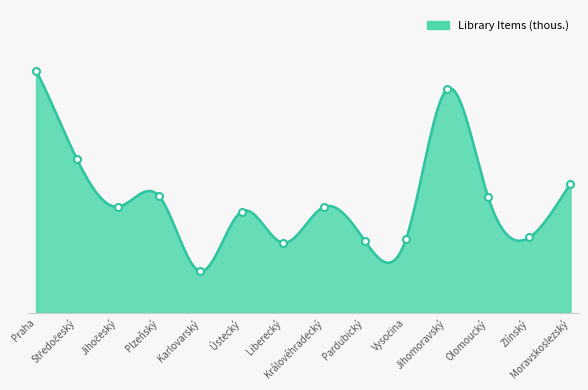

Rank the categories by value from highest to lowest.

Praha, Jihomoravský, Středočeský, Moravskoslezský, Plzeňský, Olomoucký, Jihočeský, Královéhradecký, Ústecký, Zlínský, Vysočina, Pardubický, Liberecký, Karlovarský